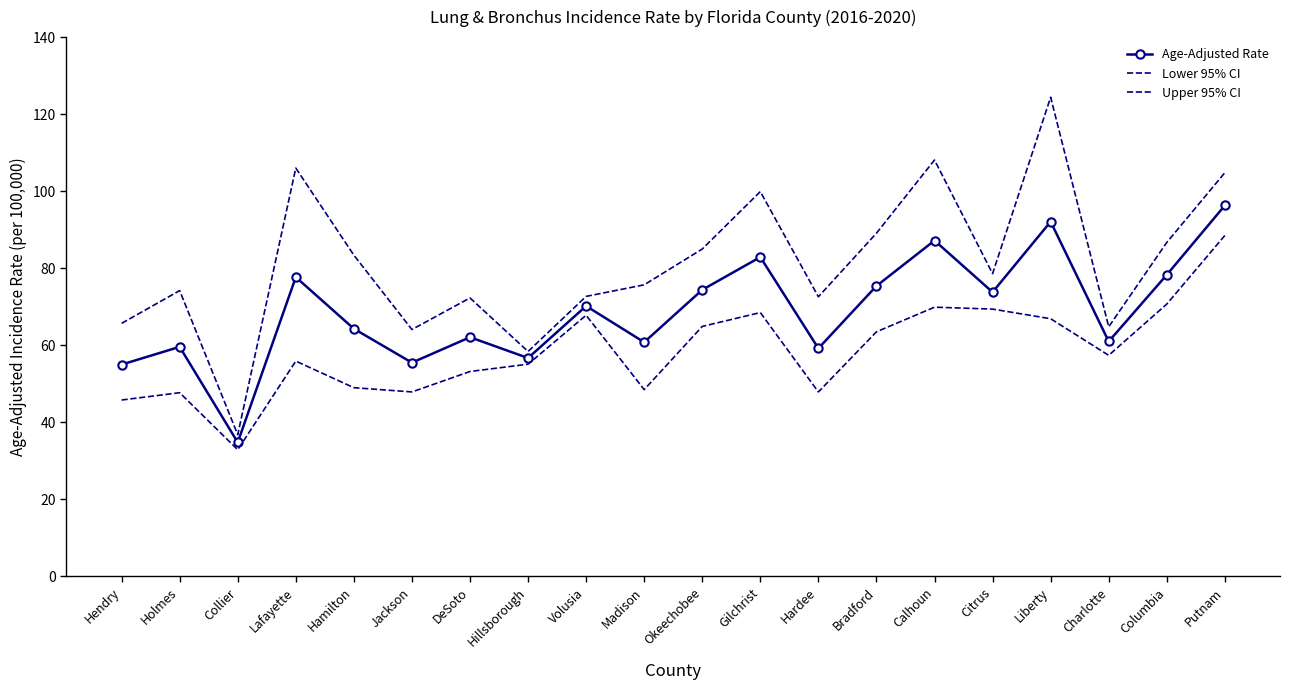

Reading left to right, transcribe all the data shown in this chart.

Age-Adjusted Rate: 55.0	59.6	34.8	77.7	64.3	55.5	62.1	56.7	70.2	60.8	74.4	82.9	59.2	75.4	87.2	73.8	92.1	61.0	78.3	96.3
Lower 95% CI: 45.8	47.7	32.9	55.9	49.0	47.9	53.2	55.1	67.8	48.5	64.9	68.5	47.9	63.5	69.9	69.4	66.9	57.4	70.7	88.5
Upper 95% CI: 65.7	74.2	36.8	106.0	83.4	64.1	72.3	58.4	72.7	75.7	85.0	99.9	72.6	89.1	108.1	78.6	124.4	64.8	86.7	104.8